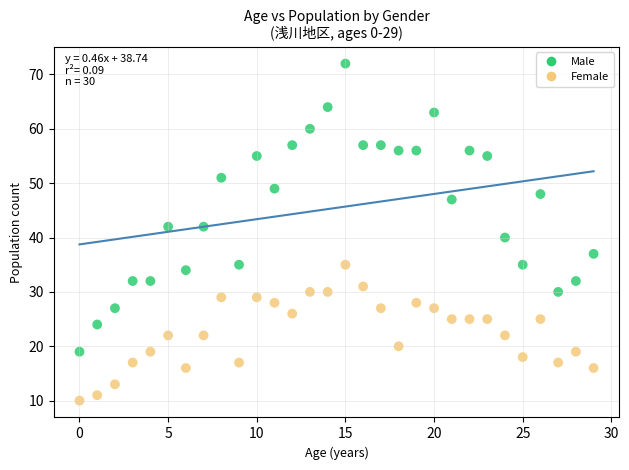

In the Male series, what Y value is closest to 45?

47